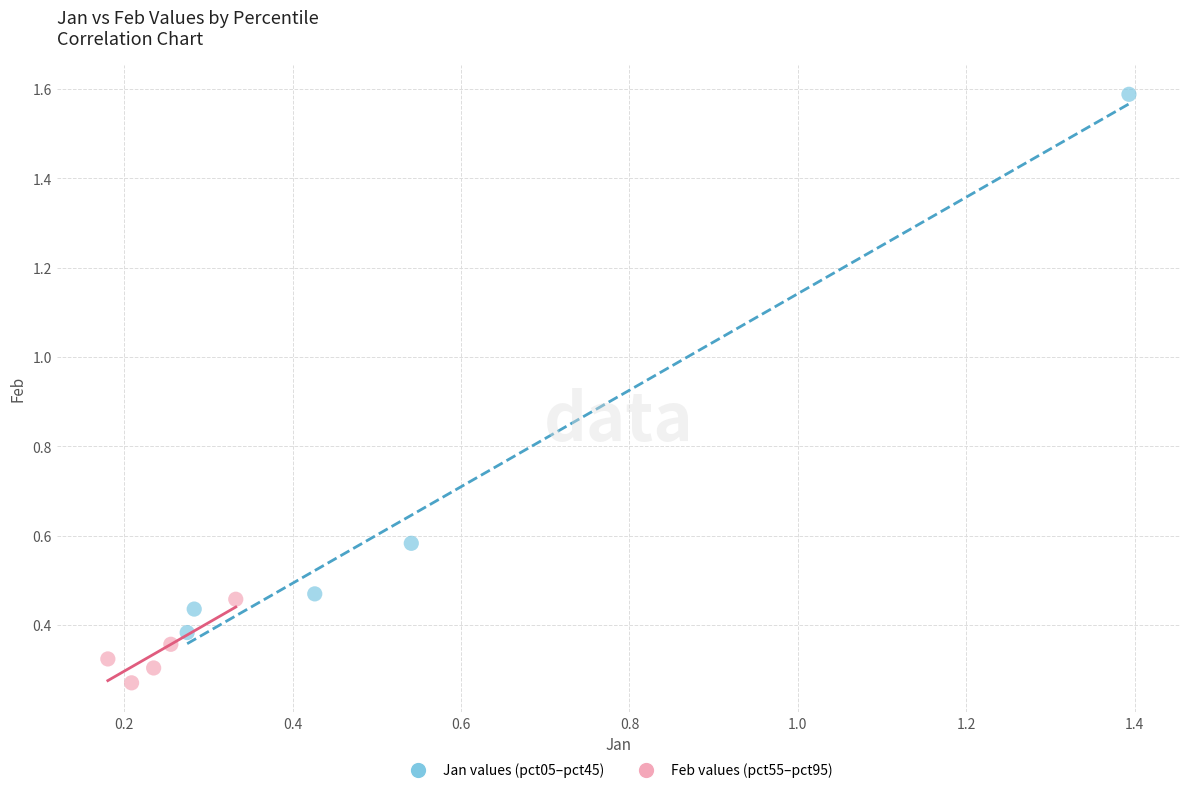

Which series has the widest spread of Y values?

Jan values (pct05–pct45)